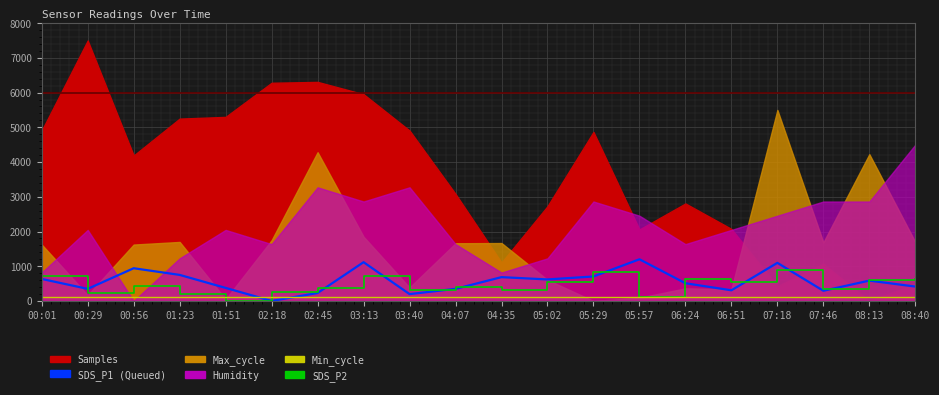

What is the average value of the SDS_P2 series?

455.5